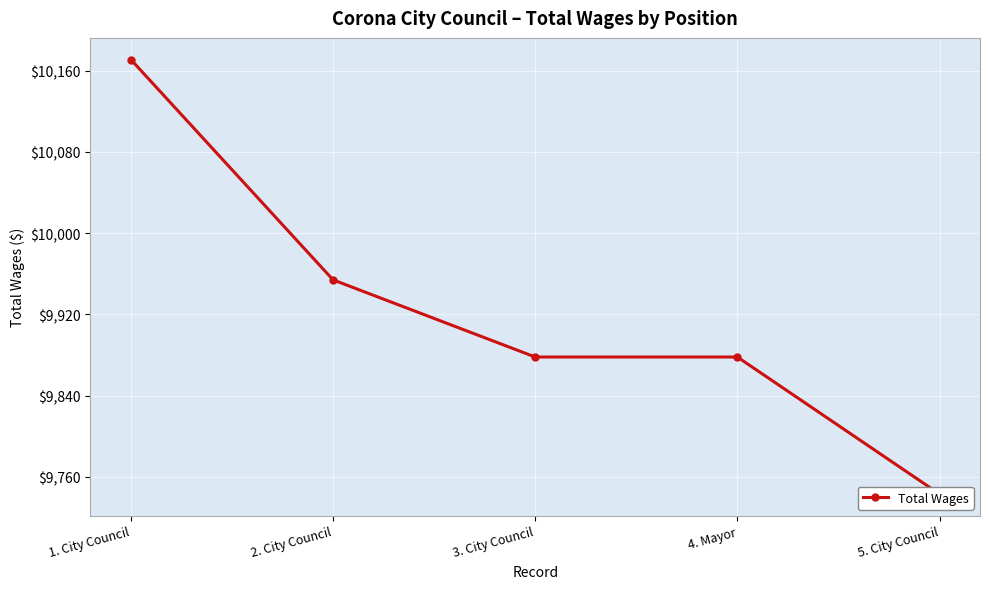

Is this an area chart (filled region under the line)?

No